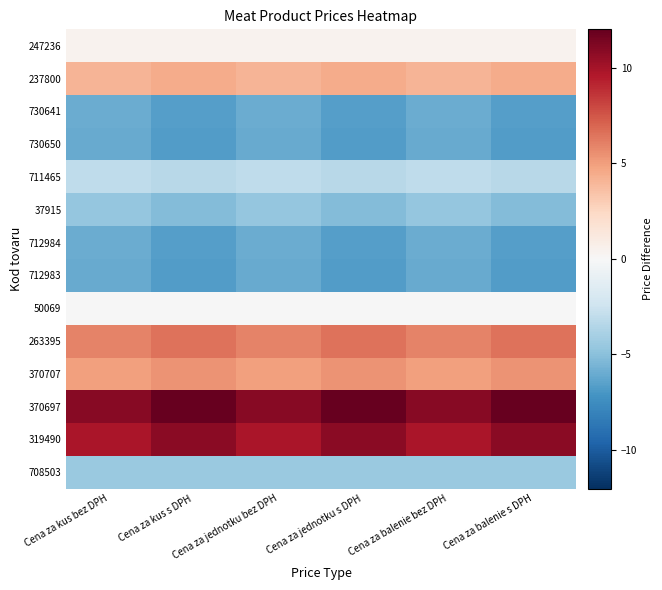

What is the greatest value displayed?

12.0